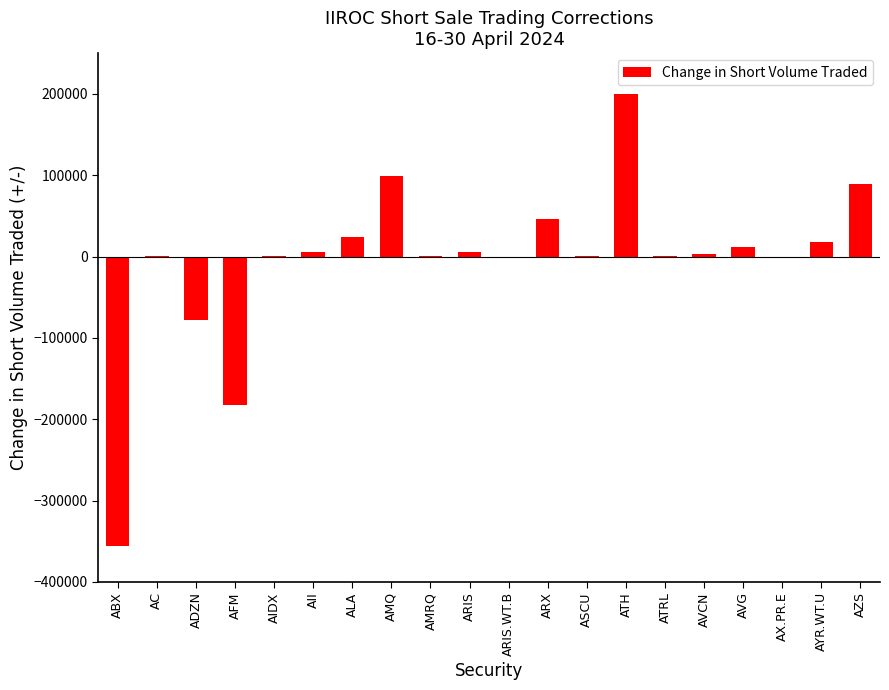

At which category does the chart reach its peak across all series?

ATH